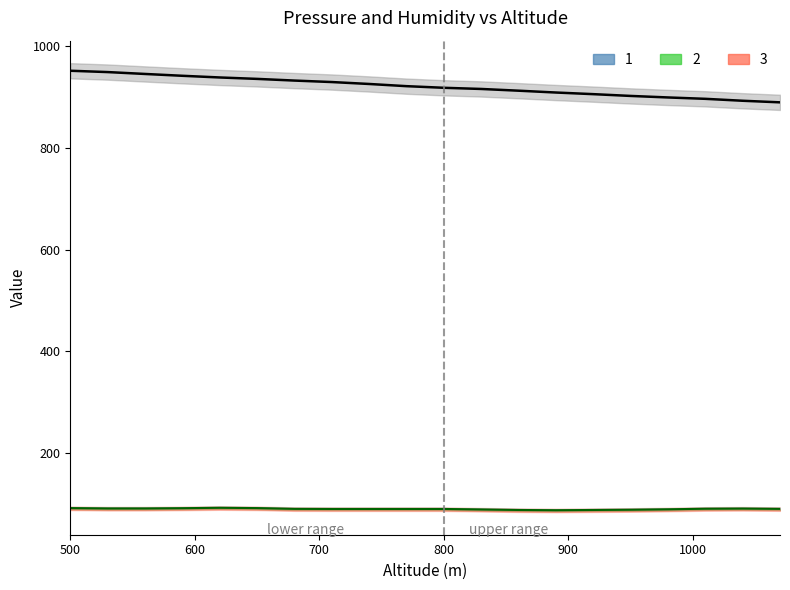

Reading left to right, what are all the values shown in this chart?

pressure: 951.6	949.0	945.3	941.7	938.4	935.6	932.3	929.4	925.6	921.3	918.1	915.8	912.4	908.8	905.6	902.1	899.1	896.4	892.6	889.5
humidity: 91.7	91.0	91.0	91.5	92.3	91.7	90.2	90.0	90.0	90.0	90.0	89.0	88.0	87.5	88.0	88.5	89.3	90.5	90.8	90.2